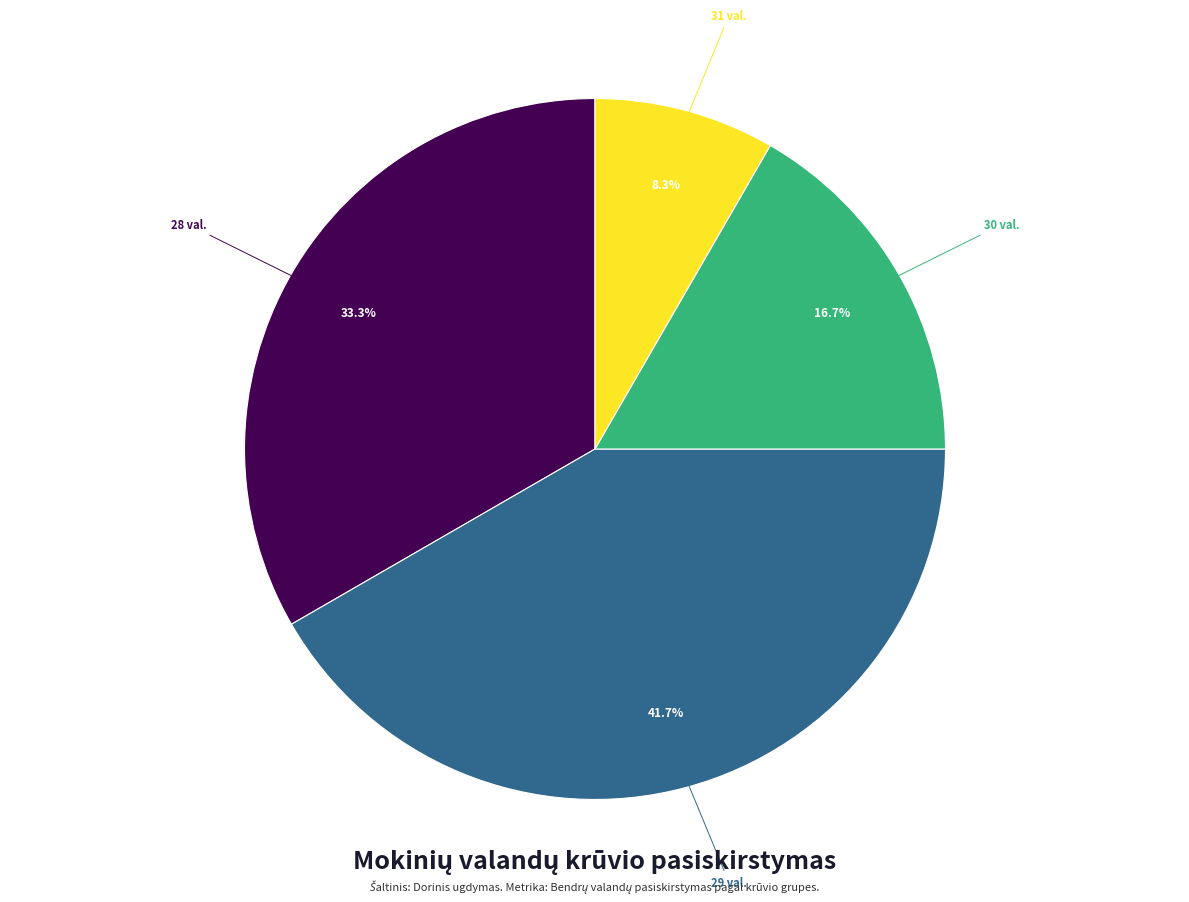

Is there any slice that represents more than half of the pie?

No